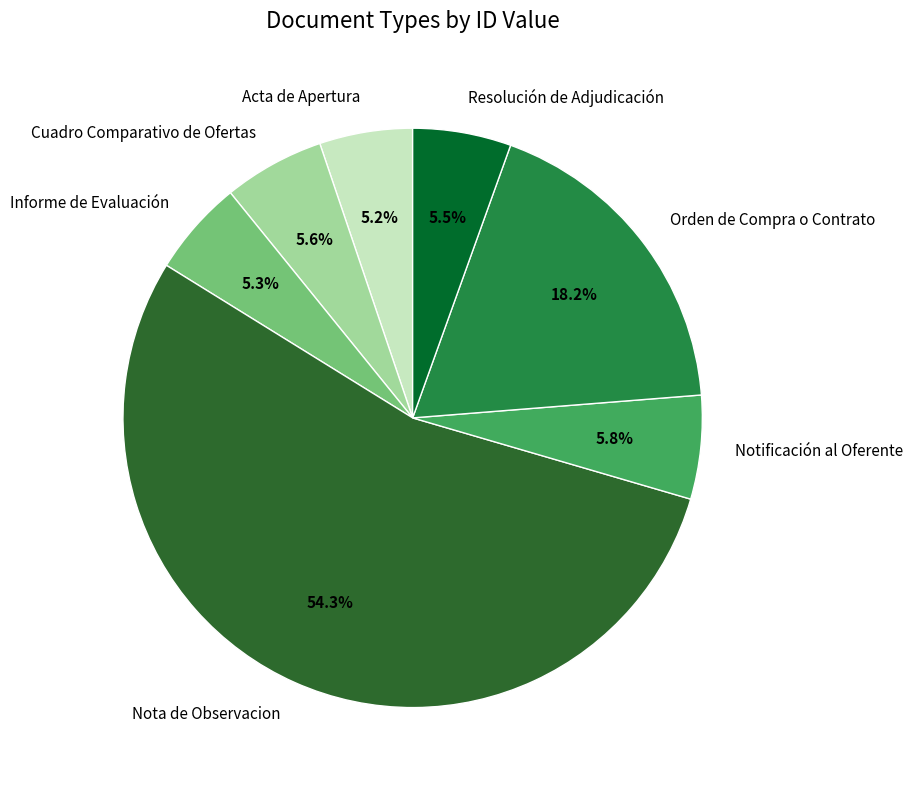

Does Notificación al Oferente account for over 50% of the chart?

No